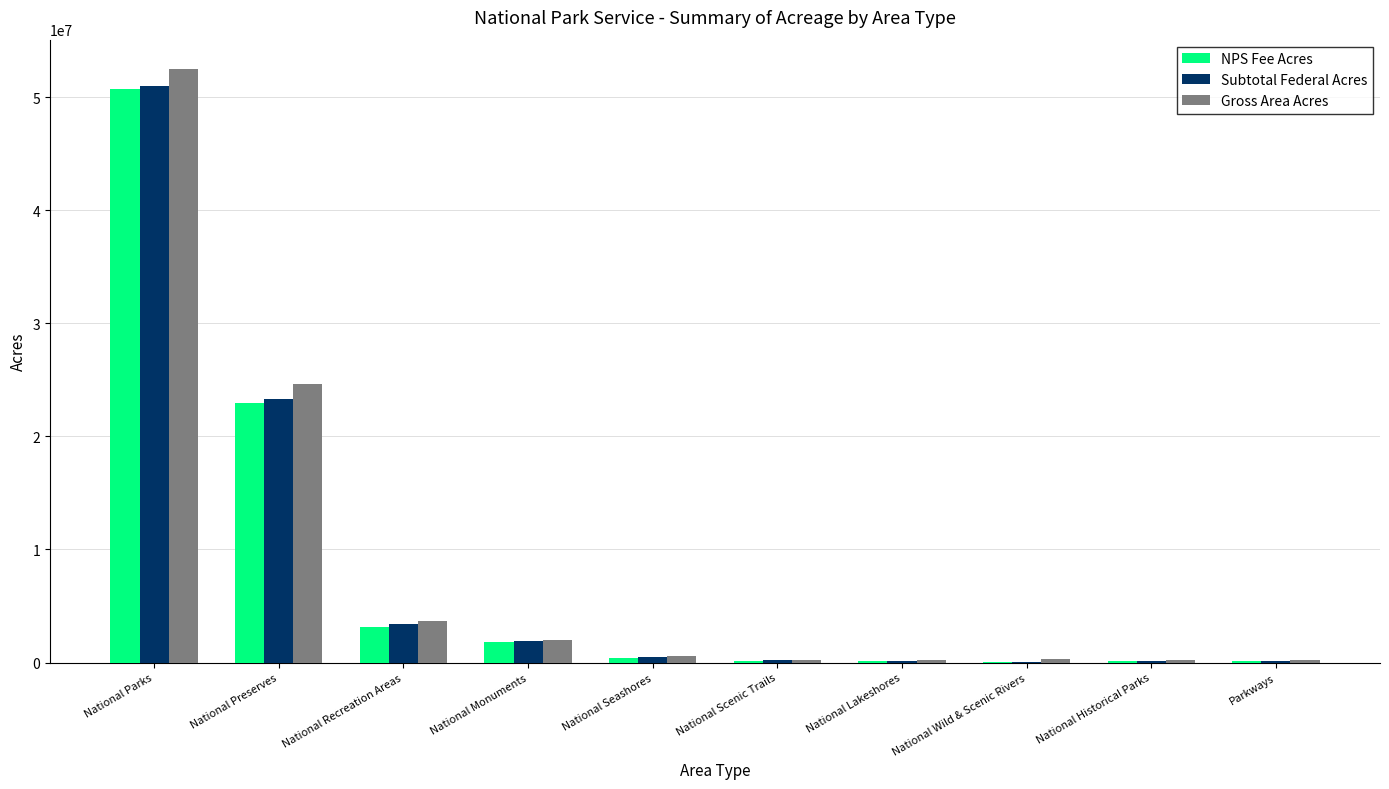

True or false: NPS Fee Acres has a value of 13560450.9 at National Preserves.

False